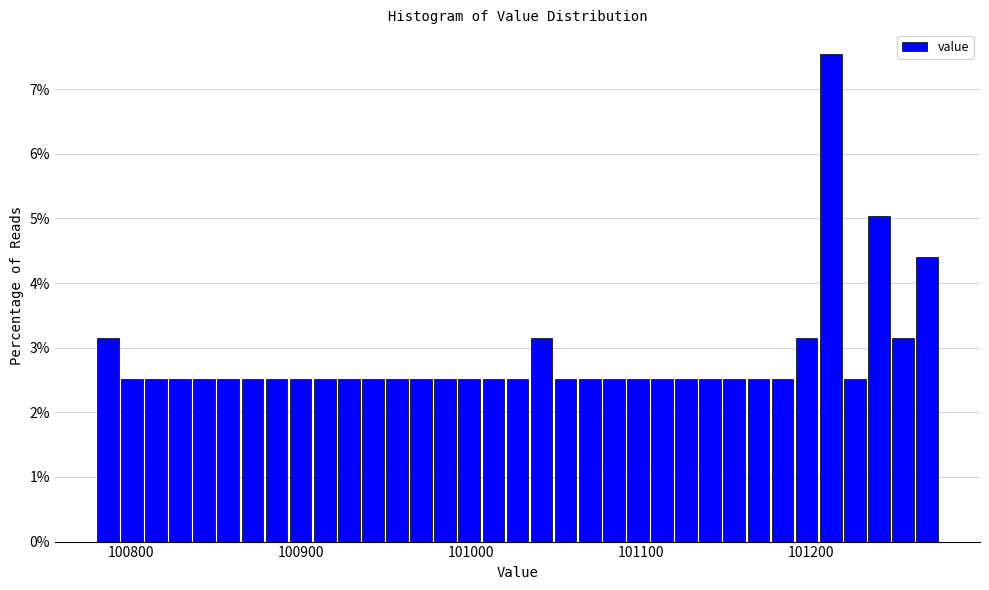

Around what value on the x-axis is the tallest bar? Give the approximate position of its centre, as read against the axis.

101210